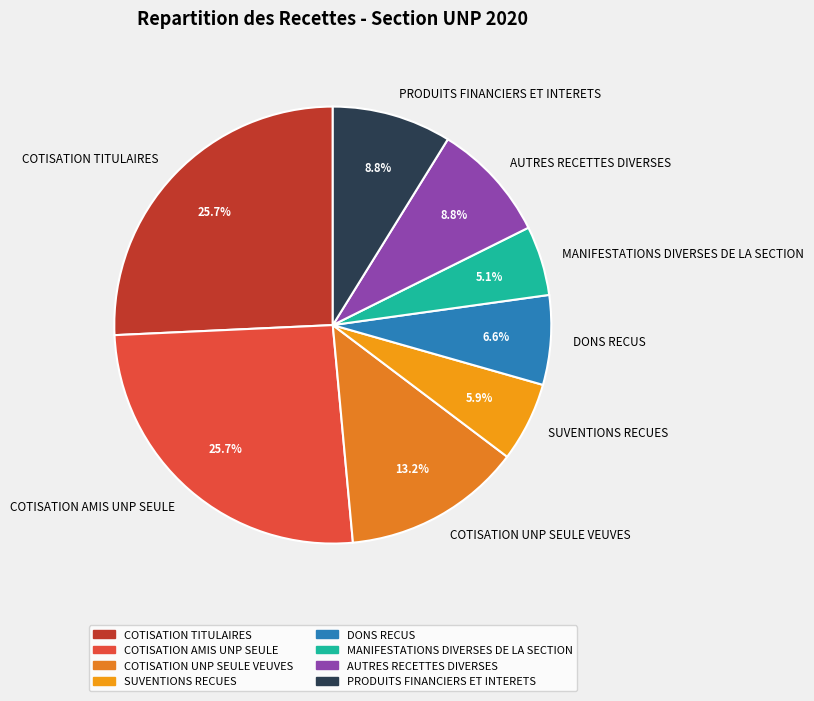

Between PRODUITS FINANCIERS ET INTERETS and COTISATION AMIS UNP SEULE, which is larger?

COTISATION AMIS UNP SEULE